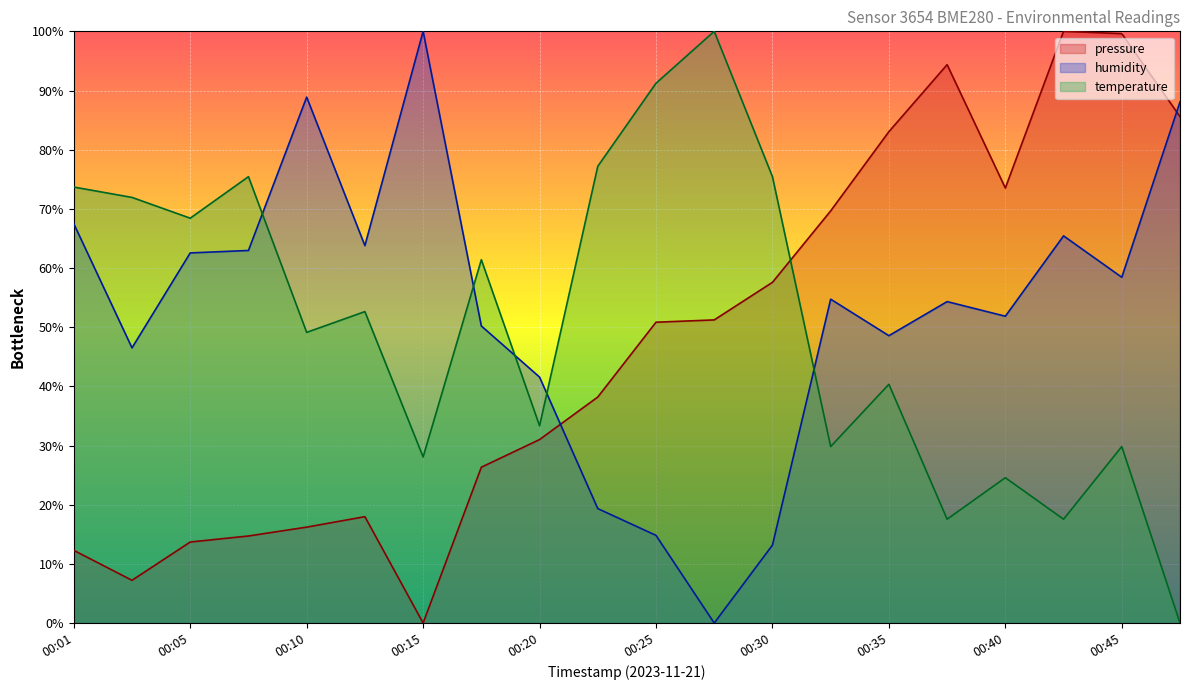

True or false: pressure has more than 2 points higher than both neighbors.

True